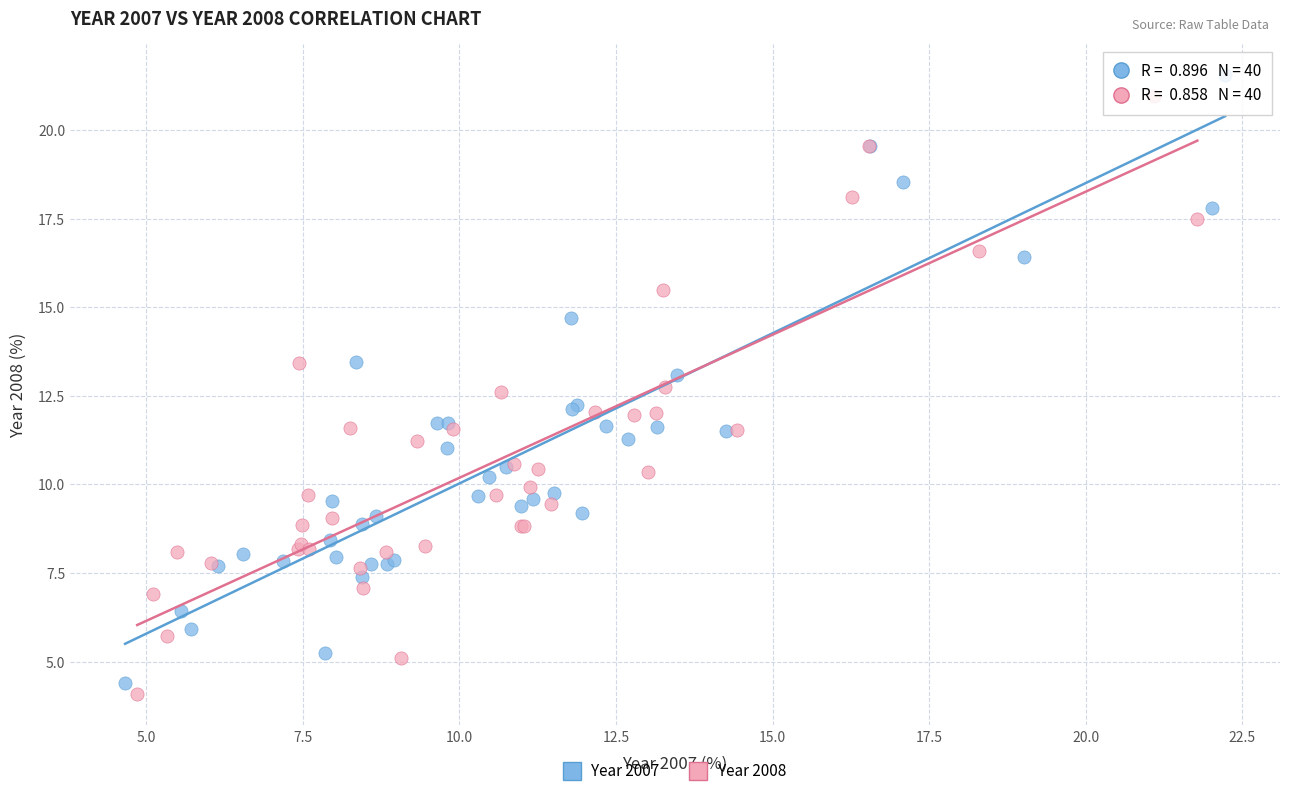

Which series has the widest spread of Y values?

Year 2007